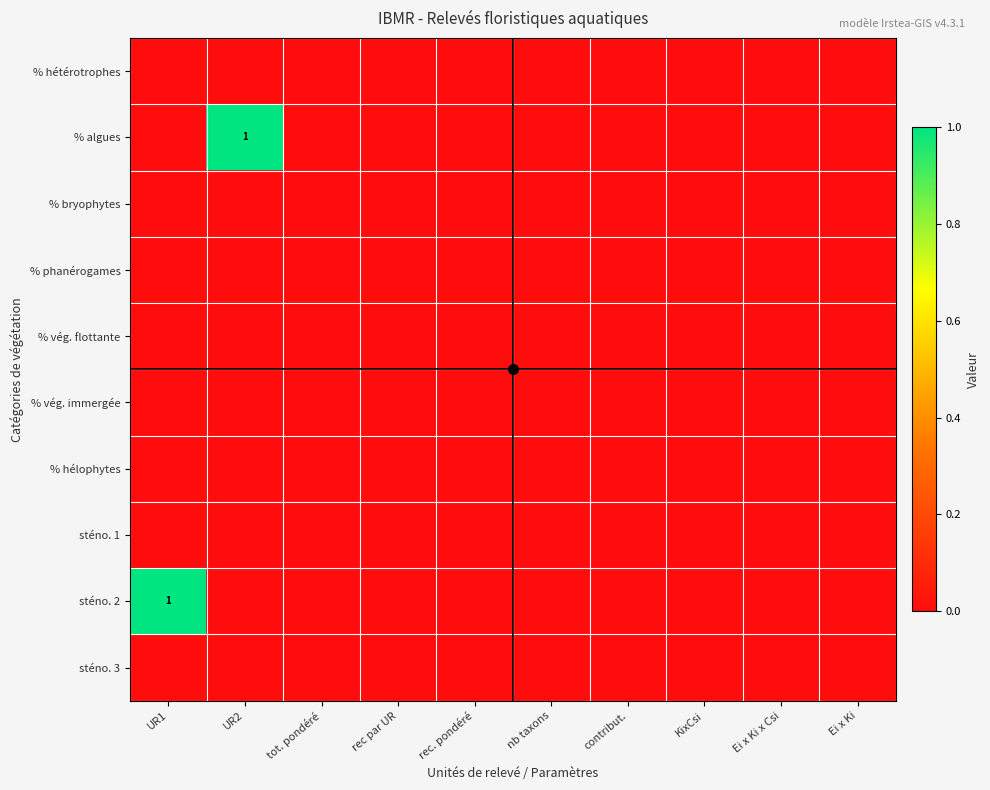

The % algues series shows 2 at UR2. True or false?

False